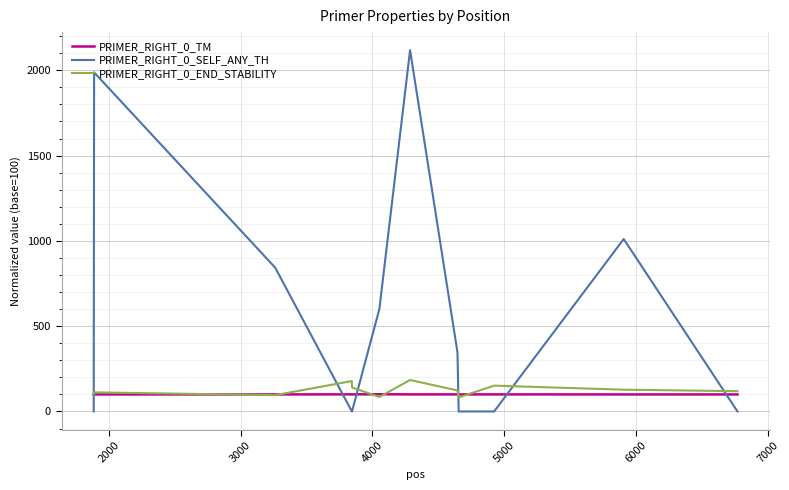

Which series has the largest total across all categories?

PRIMER_RIGHT_0_SELF_ANY_TH